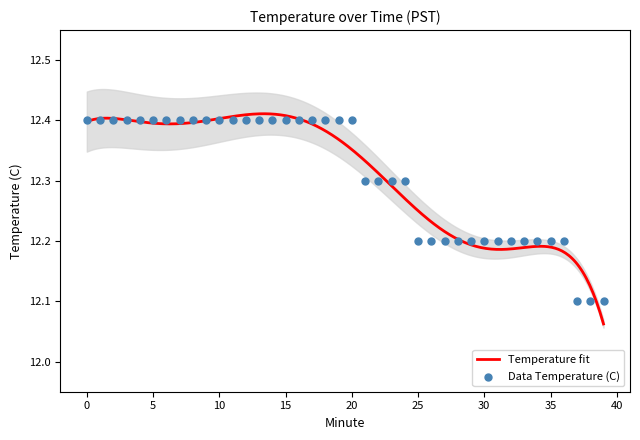

What is the ratio of the value at 31 to the value at 23?

1.0